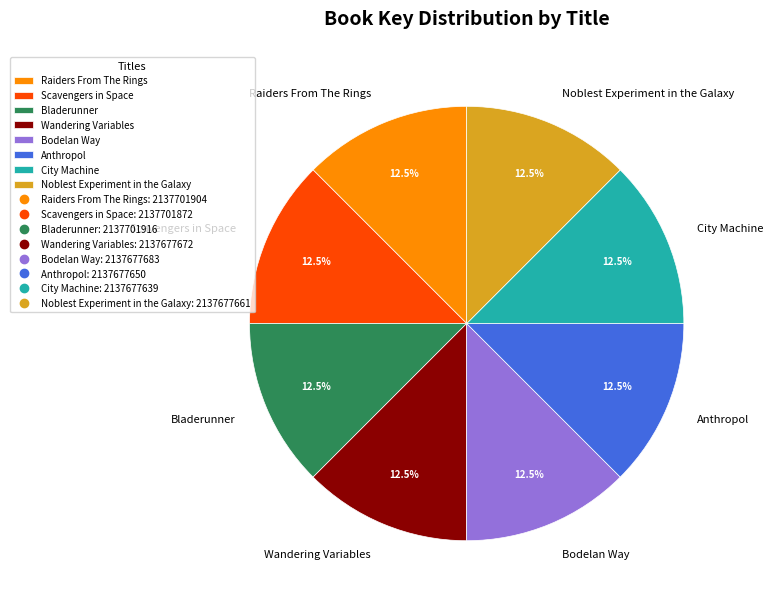

Does City Machine account for over 50% of the chart?

No